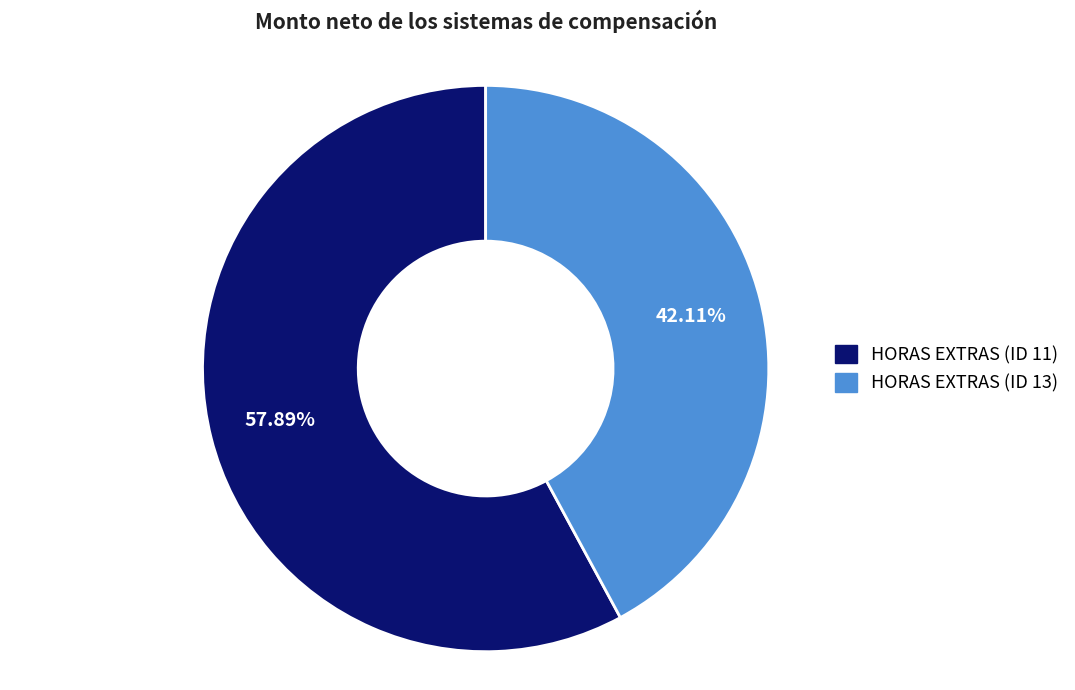

Count the number of slices in the pie.

2